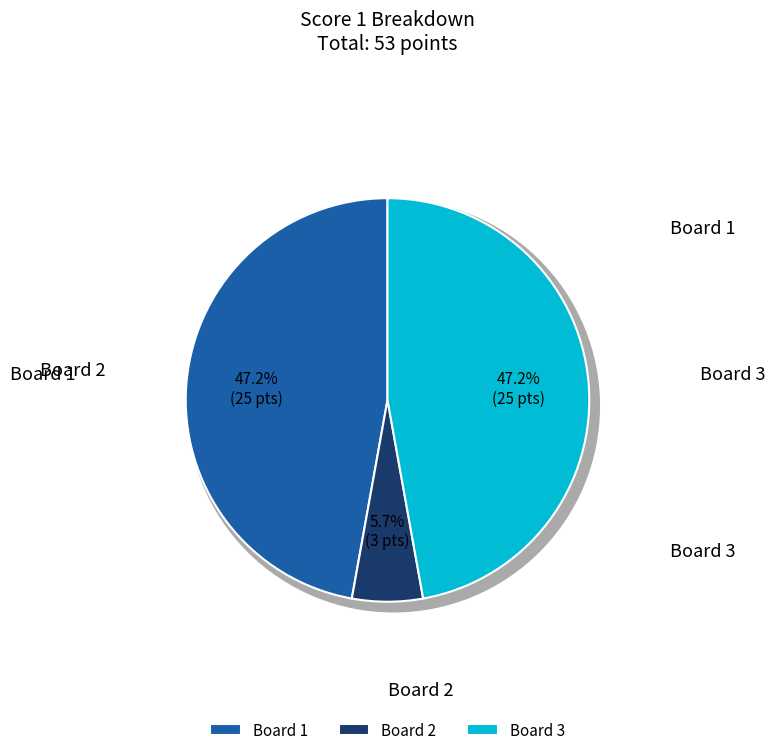

To the nearest percent, what is the difference between the largest and smallest slice percentages?

42%